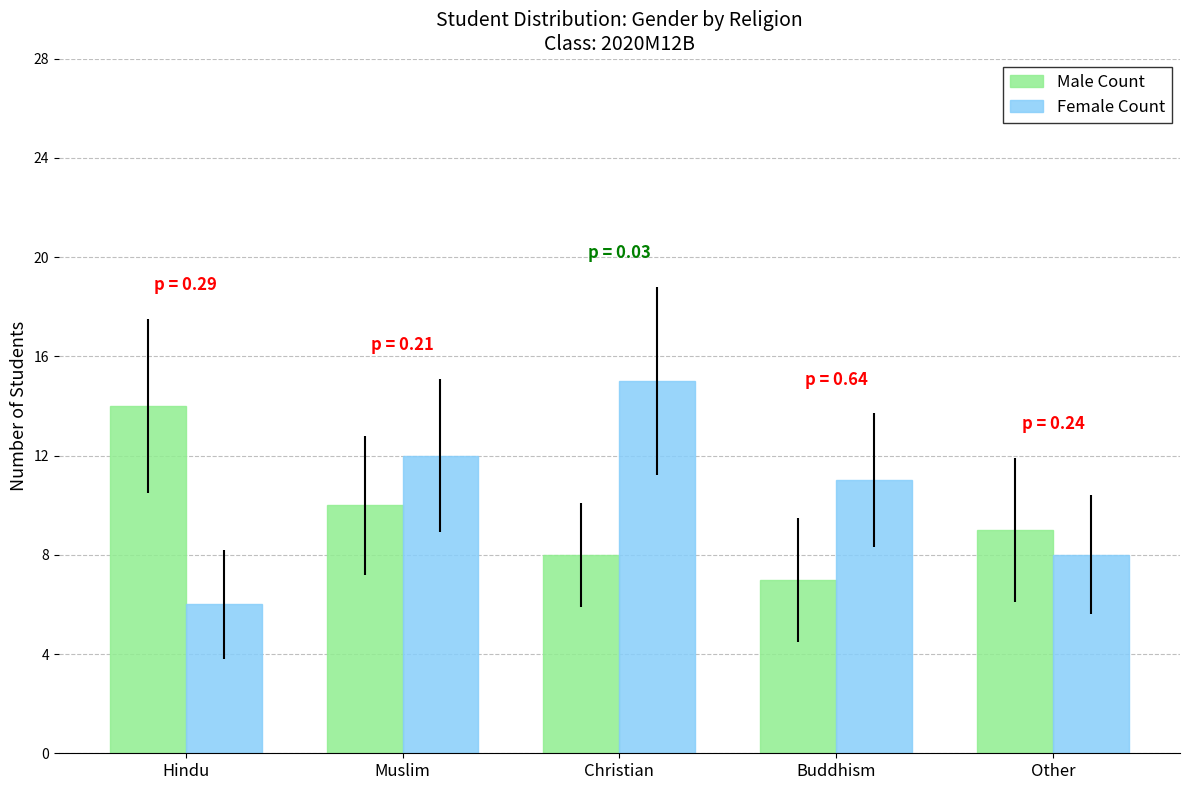

What is the difference between the highest and lowest values at Buddhism?

4